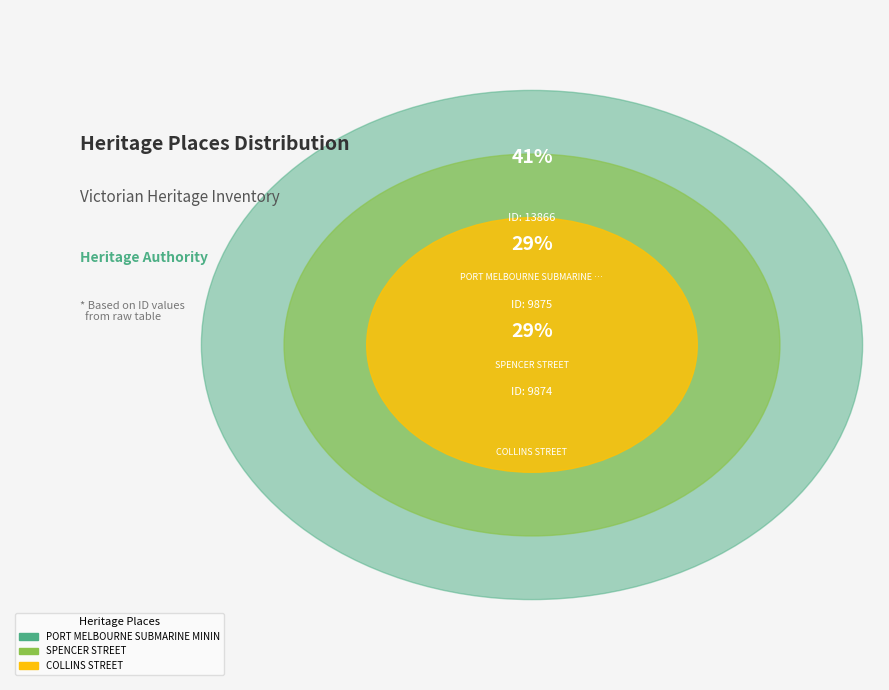

Rank the categories by value from highest to lowest.

PORT MELBOURNE SUBMARINE MINING COMPANY, SPENCER STREET, COLLINS STREET